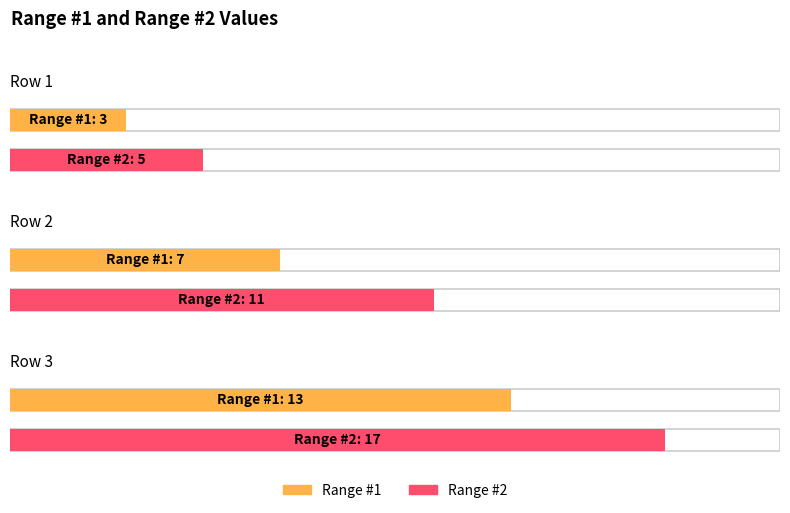

How many groups of bars are there?

3